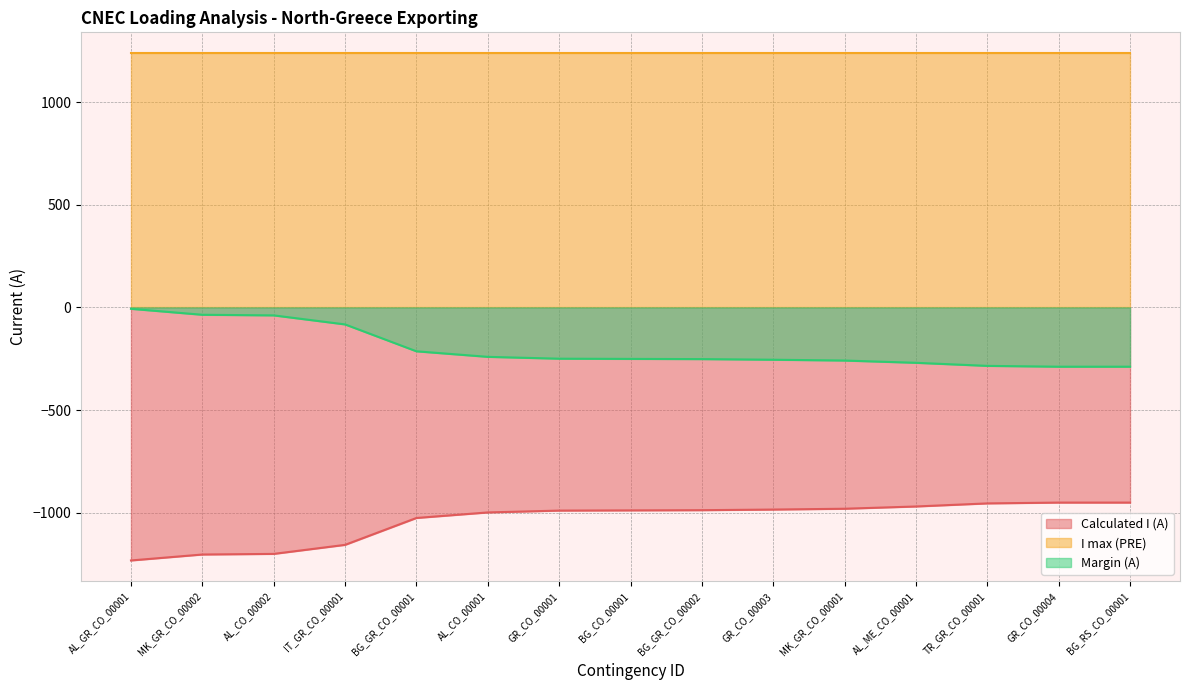

Rank the series by their maximum value, from lowest to highest.

Calculated I (A), Margin (A), I max (PRE)